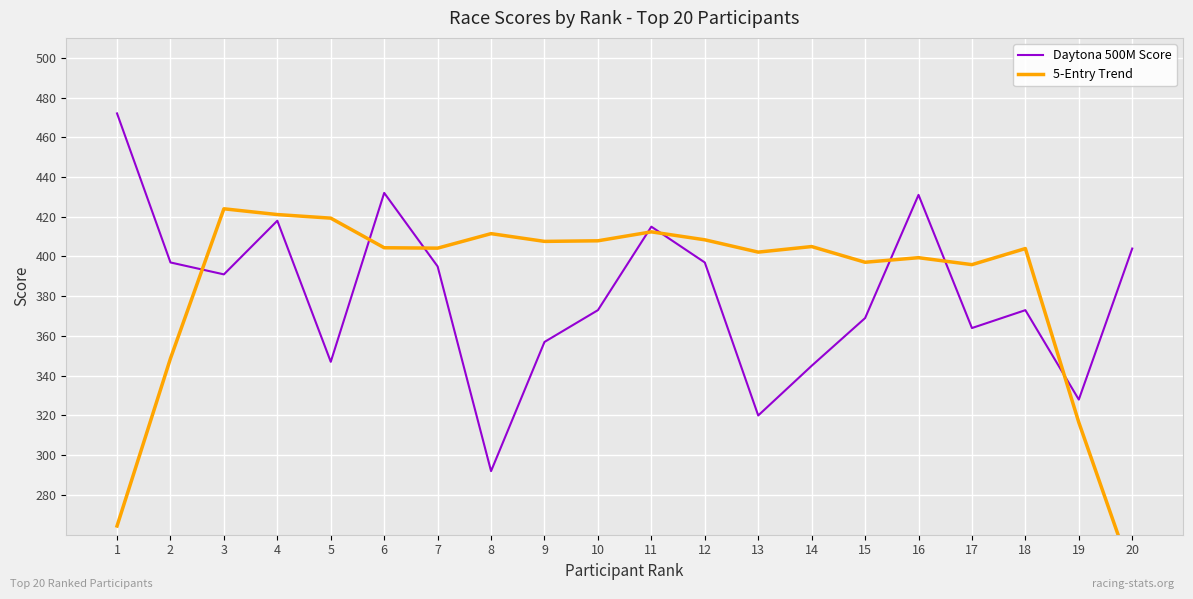

What is the difference between the second highest and second lowest values in the 5-Entry Trend series?

156.7